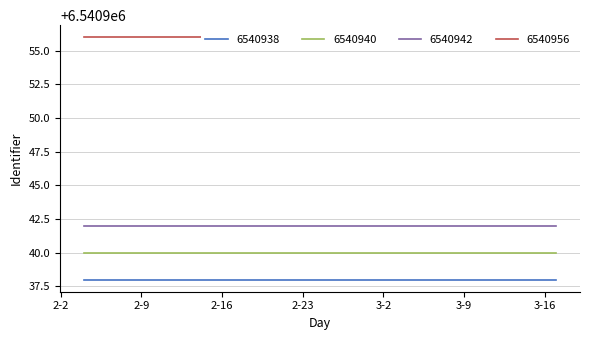

What are all the series names shown in the legend?

6540938, 6540940, 6540942, 6540956